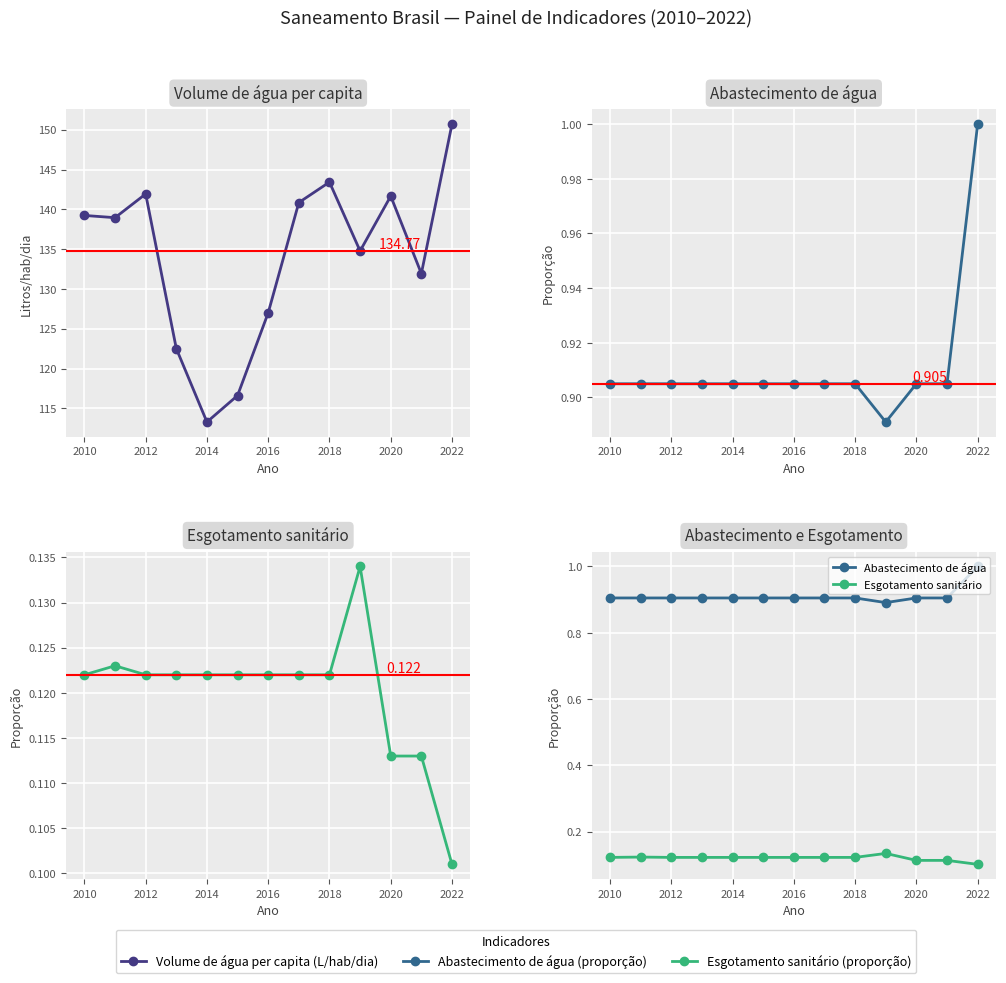

What is the minimum value for Volume per capita (L/hab/dia)?

113.3